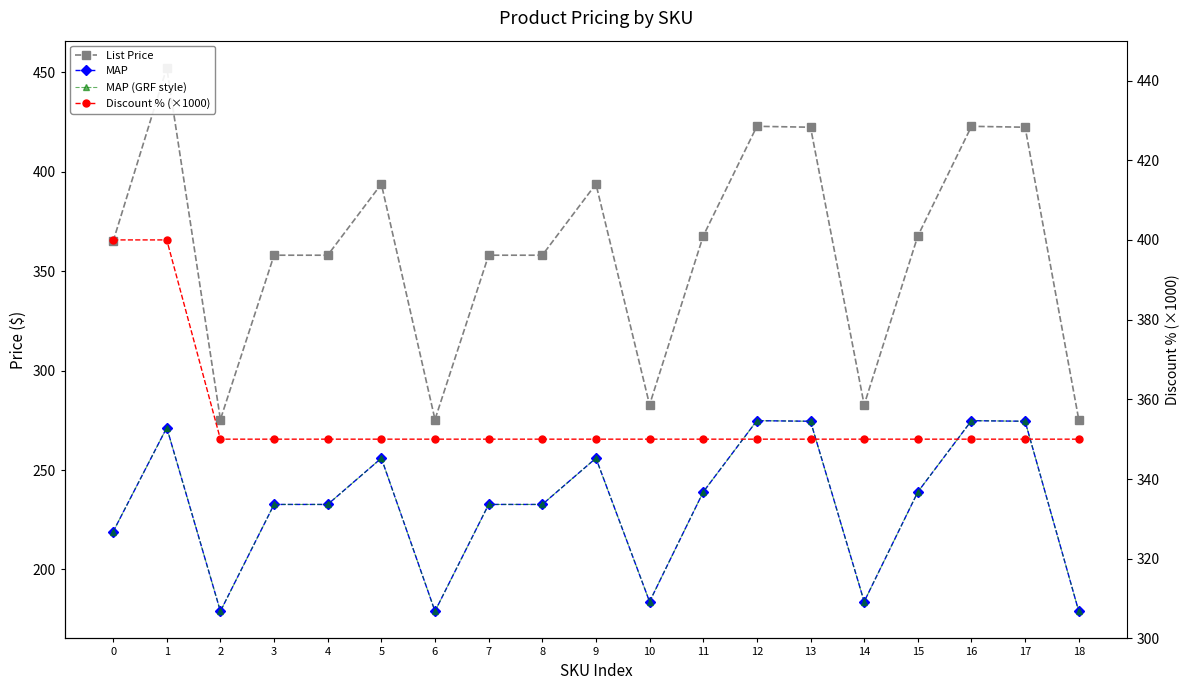

What is the total value across all series at 6?

983.4